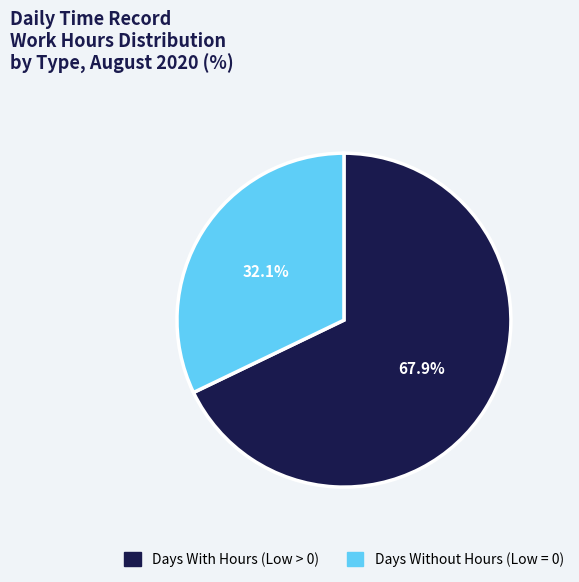

To the nearest percent, what is the difference between the largest and smallest slice percentages?

36%